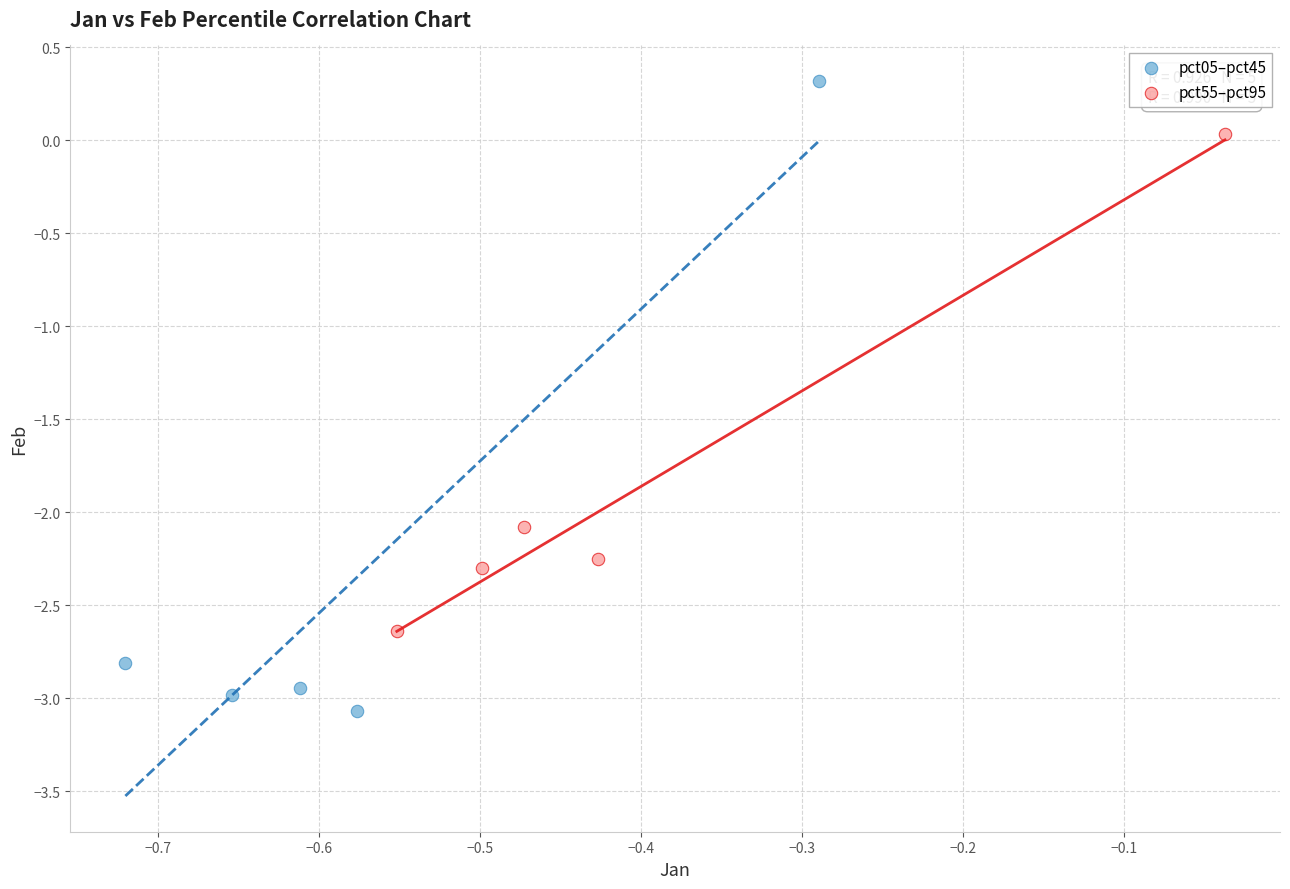

What are all the series names shown in the legend?

pct05–pct45, pct55–pct95